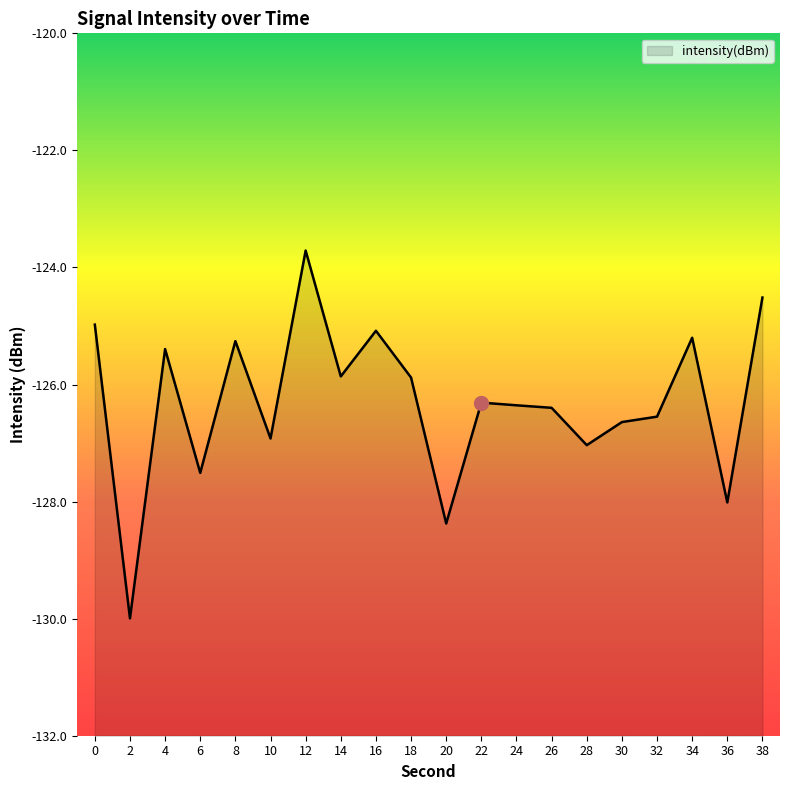

Reading right to left, what are all the values shown in this chart?

-124.5	-128.0	-125.2	-126.5	-126.6	-127.0	-126.4	-126.4	-126.3	-128.4	-125.9	-125.1	-125.9	-123.7	-126.9	-125.3	-127.5	-125.4	-130.0	-125.0